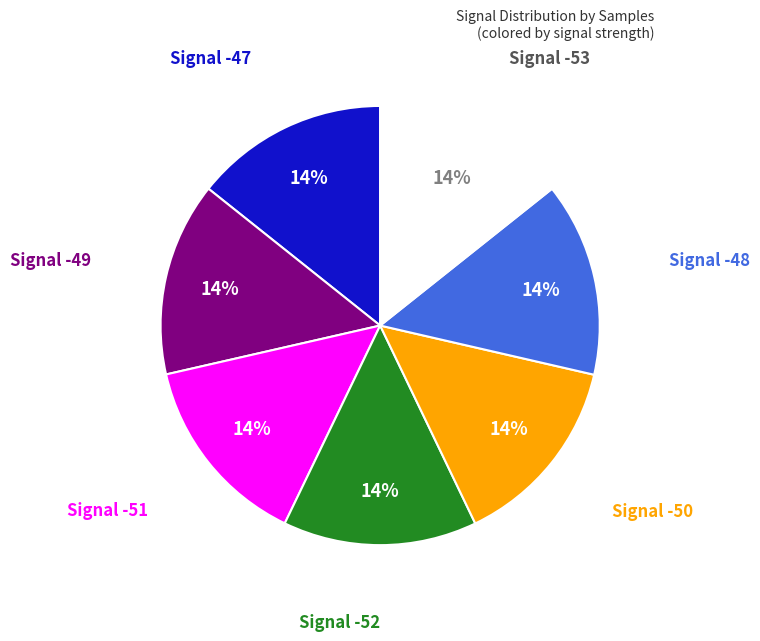

Is there any slice that represents more than half of the pie?

No